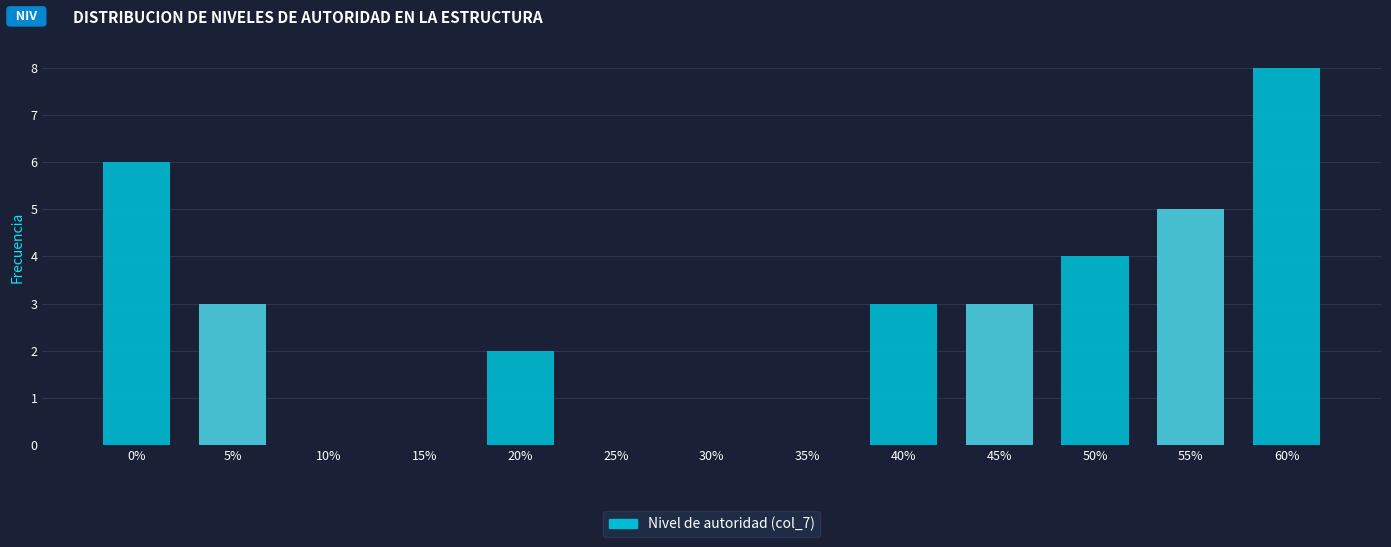

Reading right to left, what are all the values shown in this chart?

60%=8	55%=5	50%=4	45%=3	40%=3	35%=0	30%=0	25%=0	20%=2	15%=0	10%=0	5%=3	0%=6